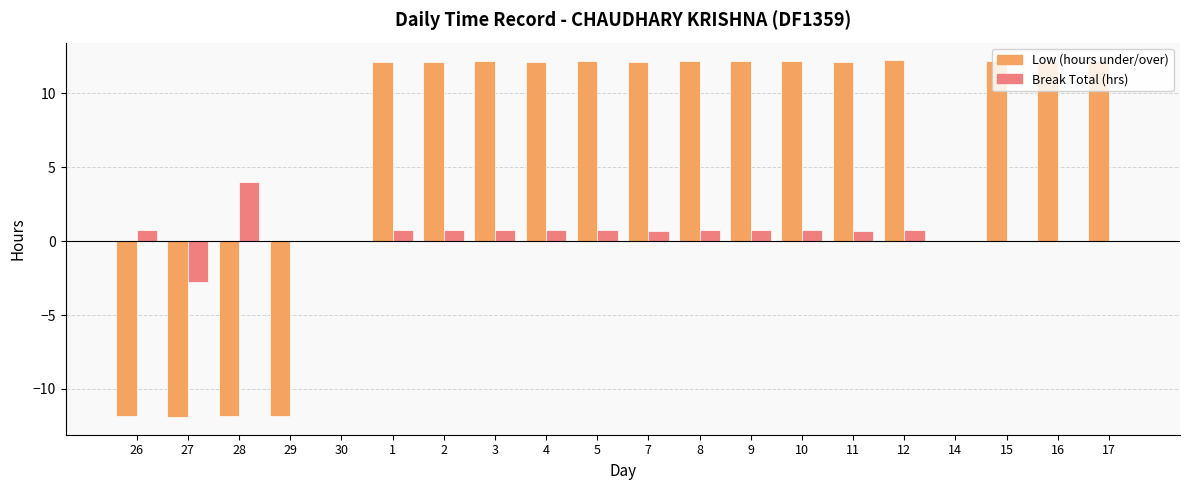

What is the total value across all series at 7?

12.8